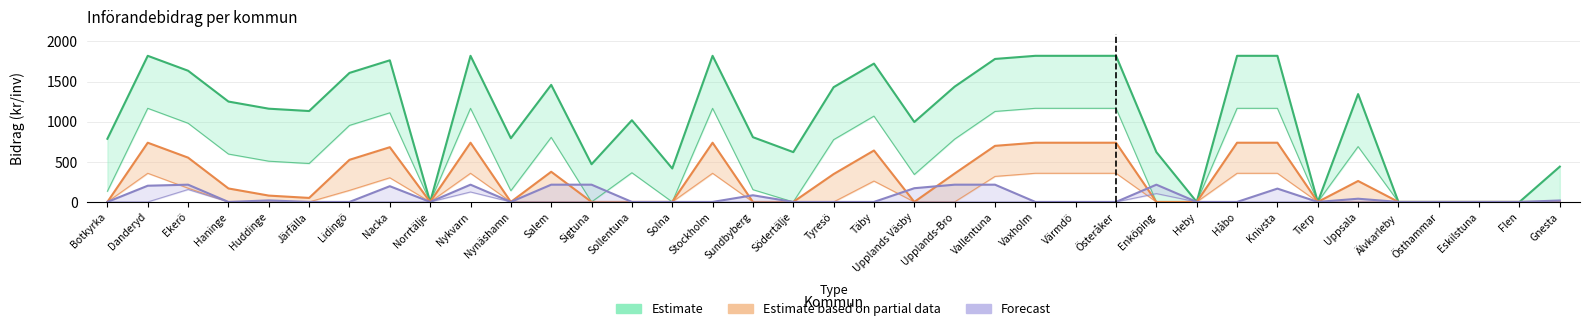

What value does the Estimate based on partial data series have at Knivsta?

737.9